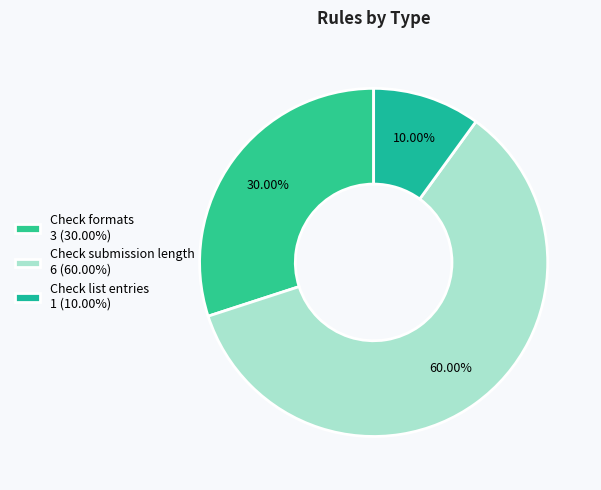

How many segments does this pie chart have?

3